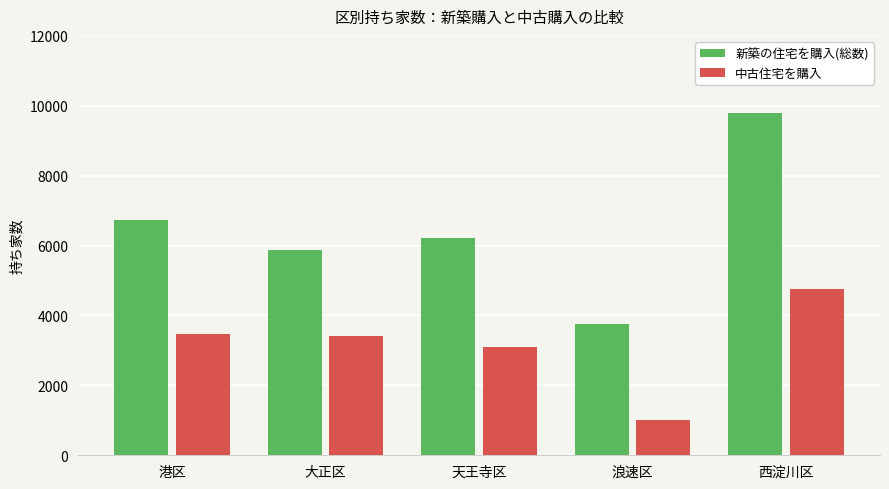

The 新築の住宅を購入(総数) series shows 1656 at 港区. True or false?

False